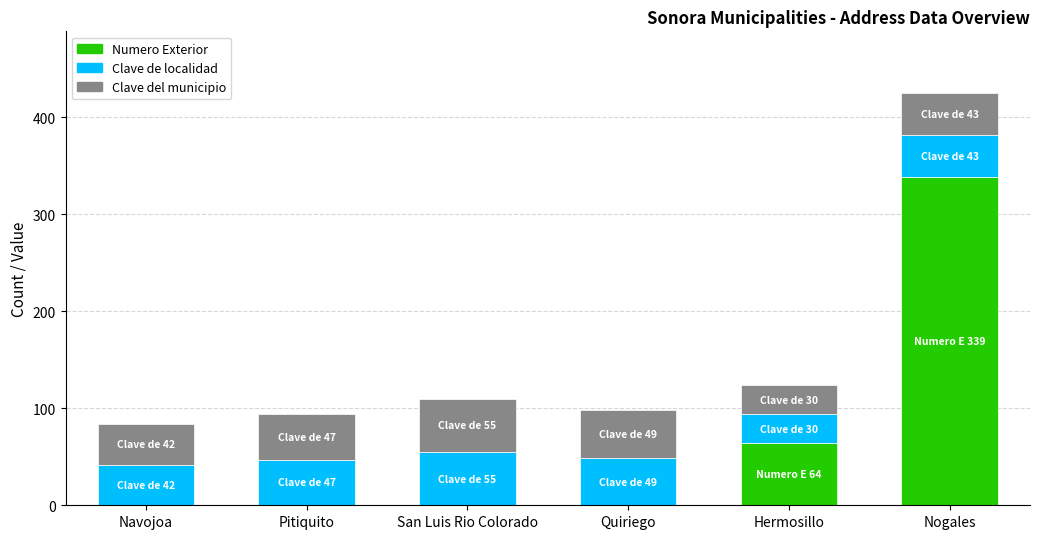

What is the total value across all series at Navojoa?

84